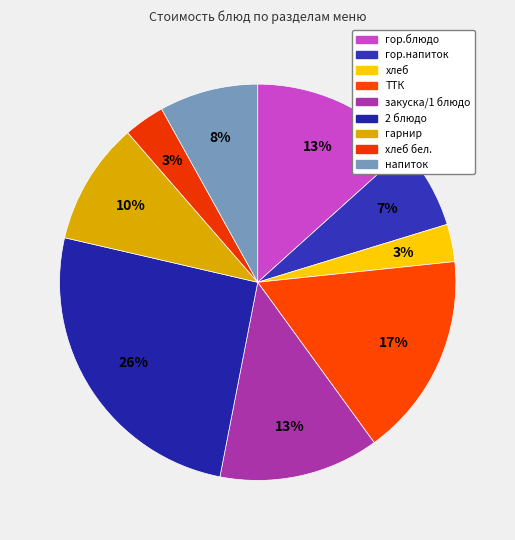

Count the number of slices in the pie.

9